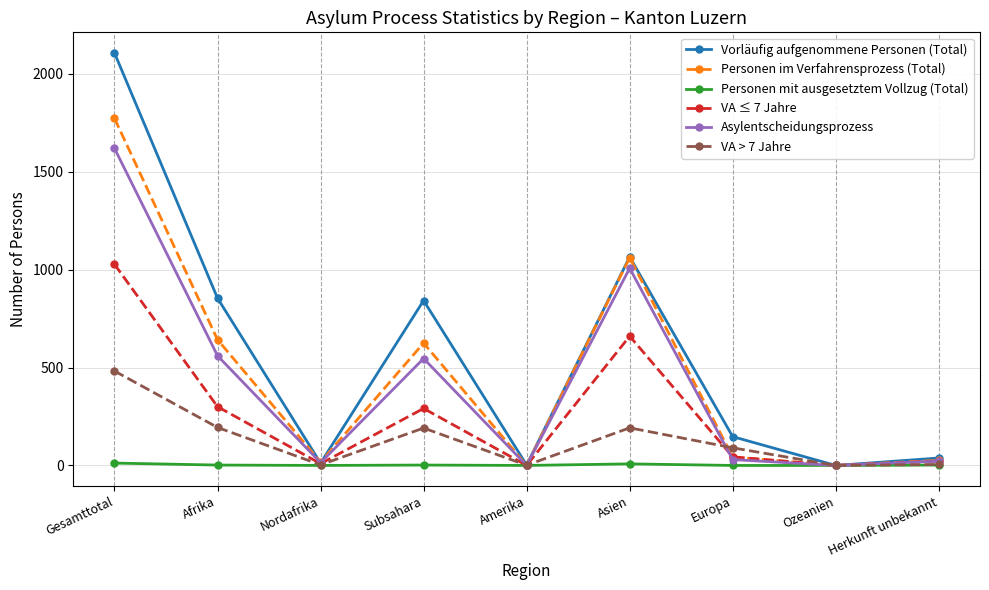

In VA > 7 Jahre, how many points are lower than both neighbors (excluding endpoints)?

3